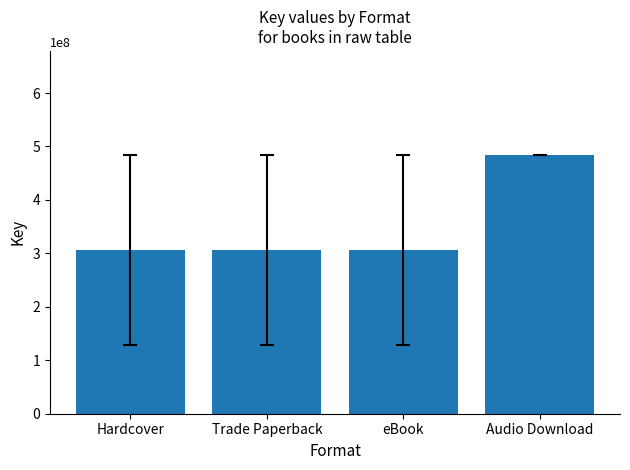

What is the minimum value shown in the chart?

307066216